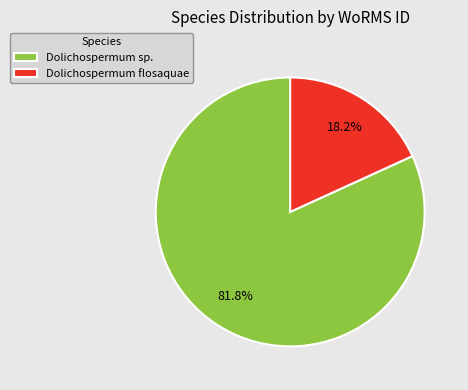

Which category has the smallest portion of the pie?

Dolichospermum flosaquae